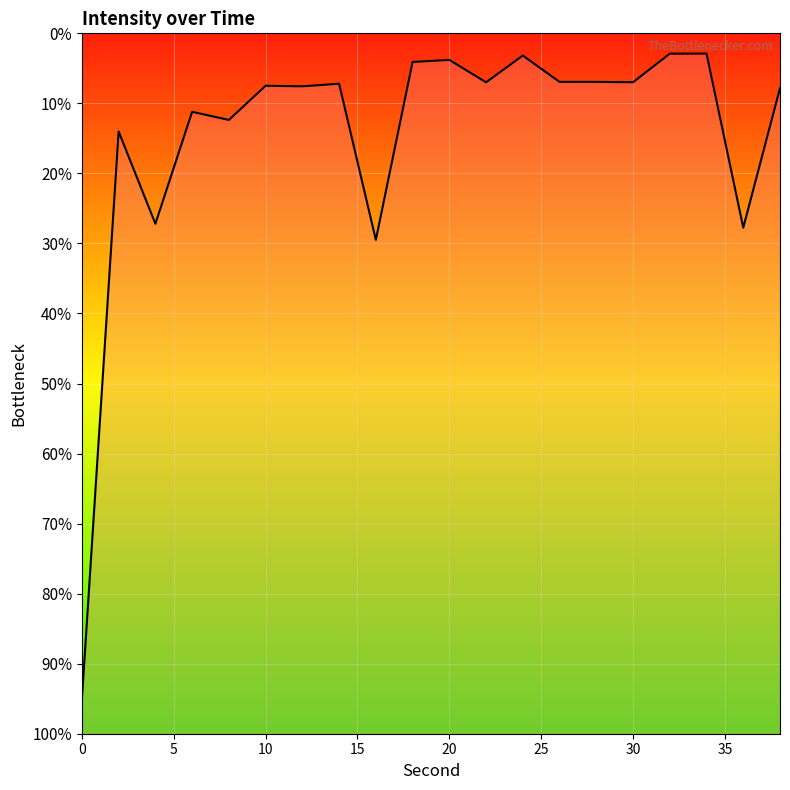

How many points are lower than both their immediate neighbors (excluding endpoints)?

7